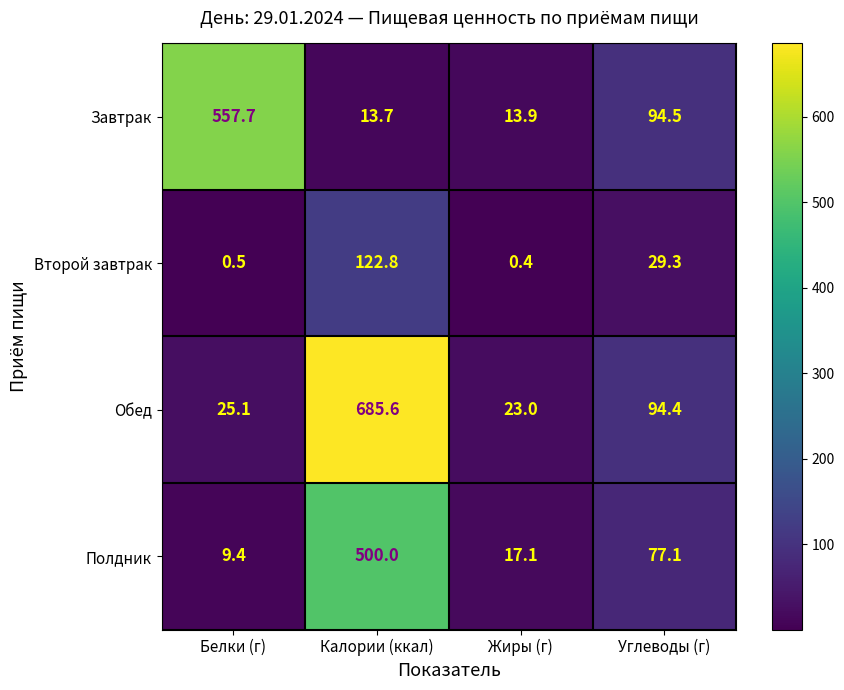

Reading left to right, list all the values displayed in this chart.

Завтрак: Белки (г)=557.7	Калории (ккал)=13.7	Жиры (г)=13.9	Углеводы (г)=94.5
Второй завтрак: Белки (г)=0.5	Калории (ккал)=122.8	Жиры (г)=0.4	Углеводы (г)=29.3
Обед: Белки (г)=25.1	Калории (ккал)=685.6	Жиры (г)=23.0	Углеводы (г)=94.4
Полдник: Белки (г)=9.4	Калории (ккал)=500.0	Жиры (г)=17.1	Углеводы (г)=77.1